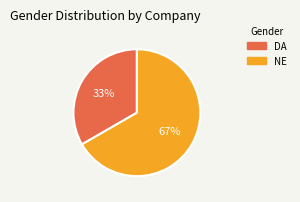

How many segments does this pie chart have?

2